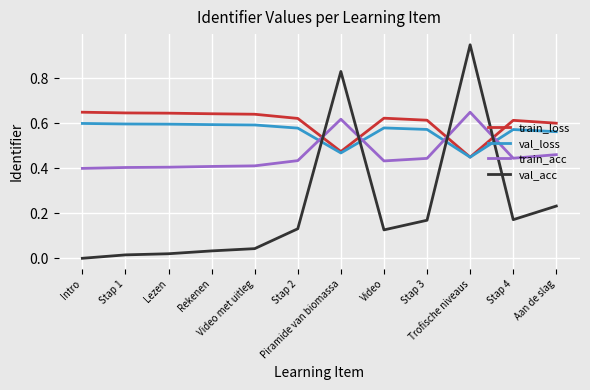

The val_loss series shows 0.1 at Lezen. True or false?

False